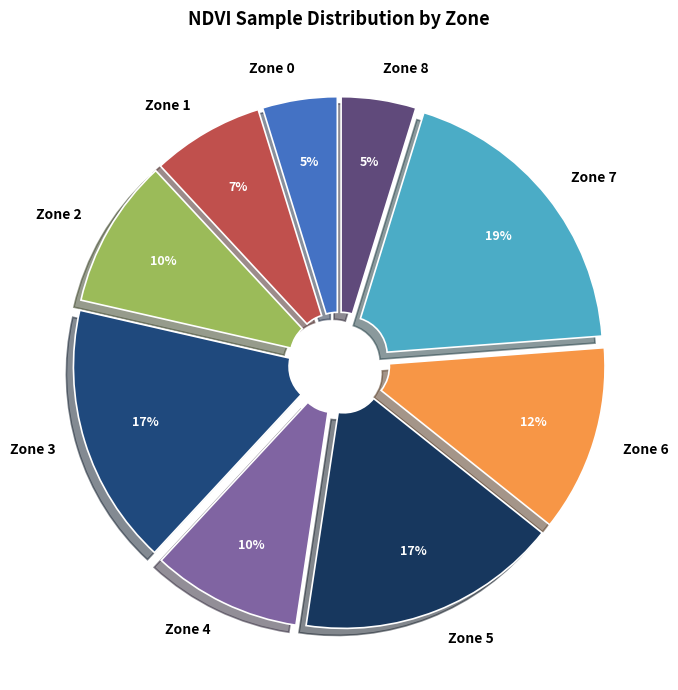

To the nearest percent, what percentage of the pie is Zone 5?

17%